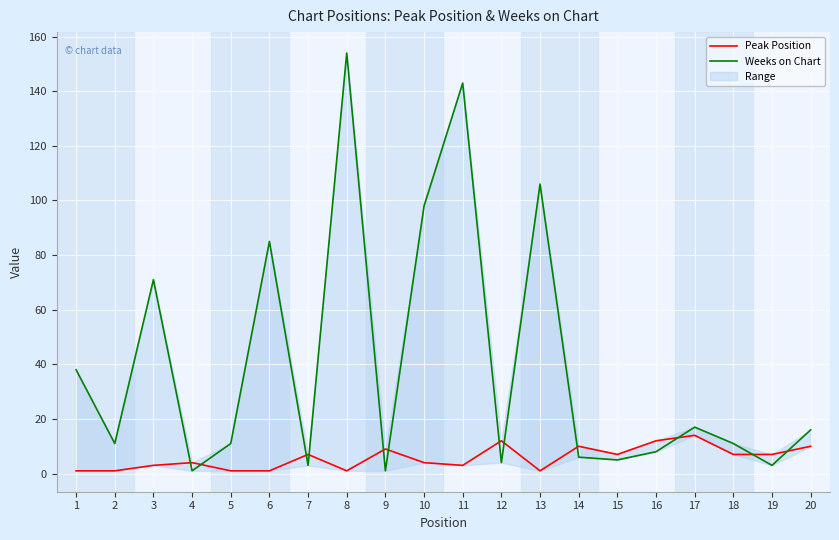

What is the difference between the highest and lowest values at 1?

37